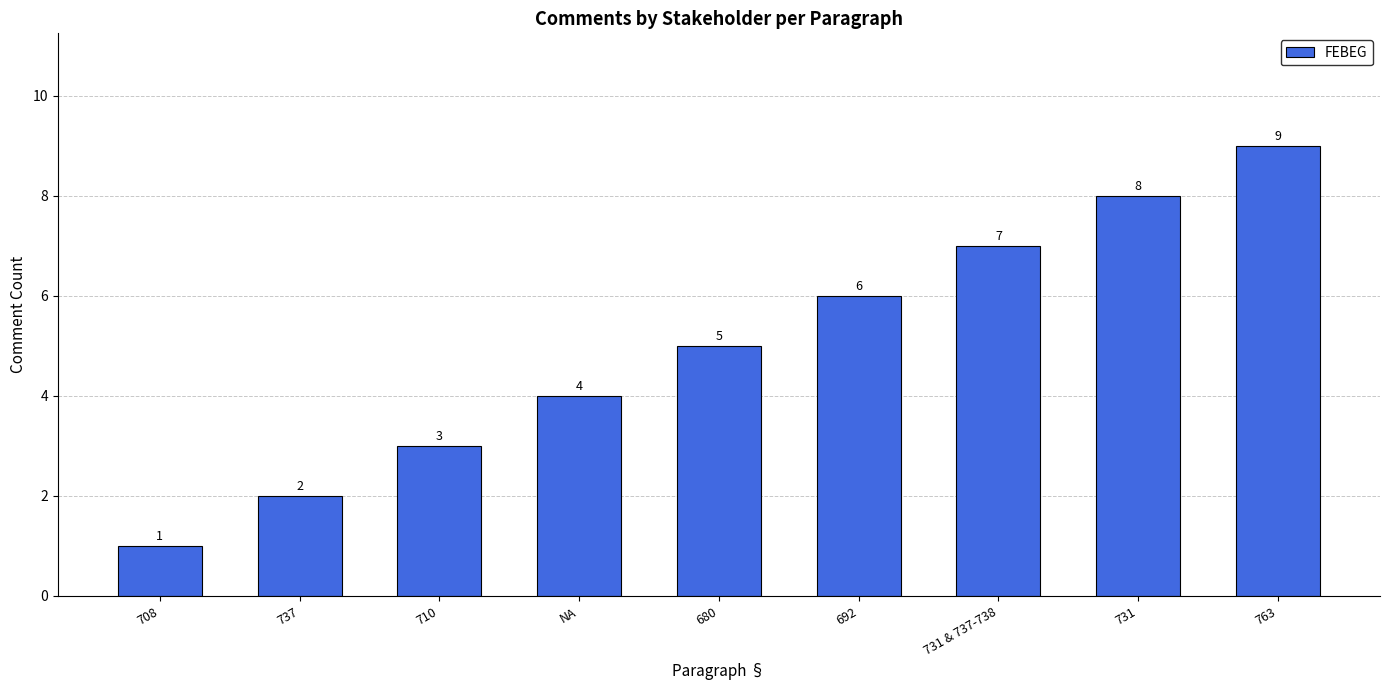

Reading left to right, what are all the values shown in this chart?

708=1	737=2	710=3	NA=4	680=5	692=6	731 & 737-738=7	731=8	763=9